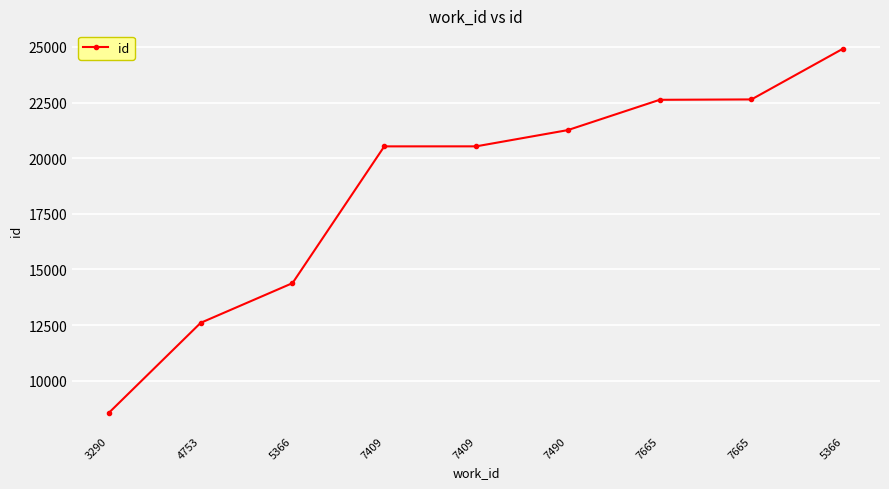

Approximately how many times larger is the value at 5366 compared to 7490?

0.7